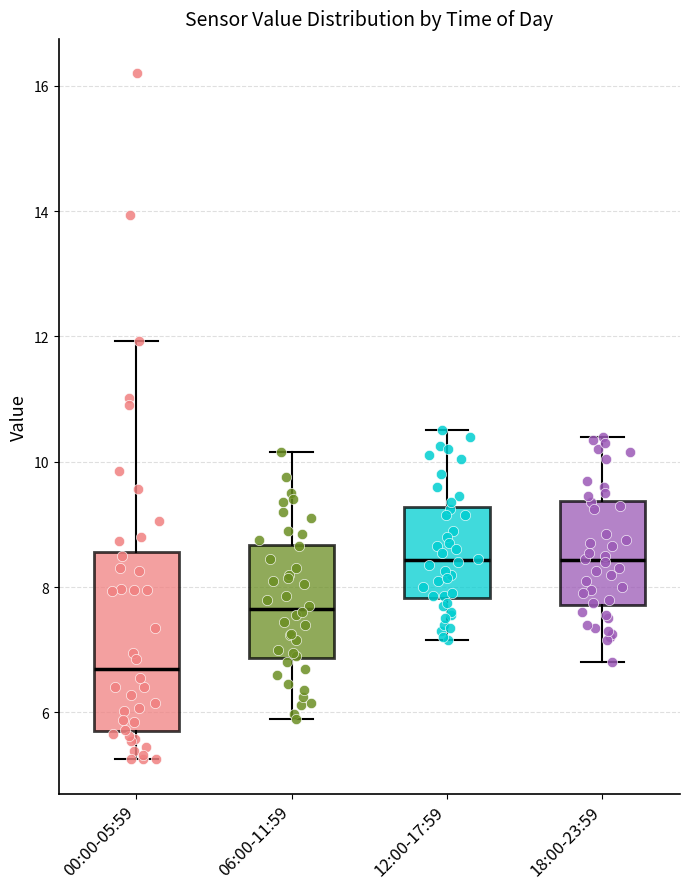

Reading left to right, transcribe this box plot: for each box, give where its median line is, the range the box spans, and where its two whiskers end, as read against the y-axis. The values are not printed on the chart, so give them approximately, as read against the axis.

00:00-05:59: median 6.8, box 5.8 to 8.6, whiskers 5.2 to 12.0
06:00-11:59: median 7.6, box 6.8 to 8.6, whiskers 6.0 to 10.2
12:00-17:59: median 8.4, box 7.8 to 9.2, whiskers 7.2 to 10.6
18:00-23:59: median 8.4, box 7.8 to 9.4, whiskers 6.8 to 10.4